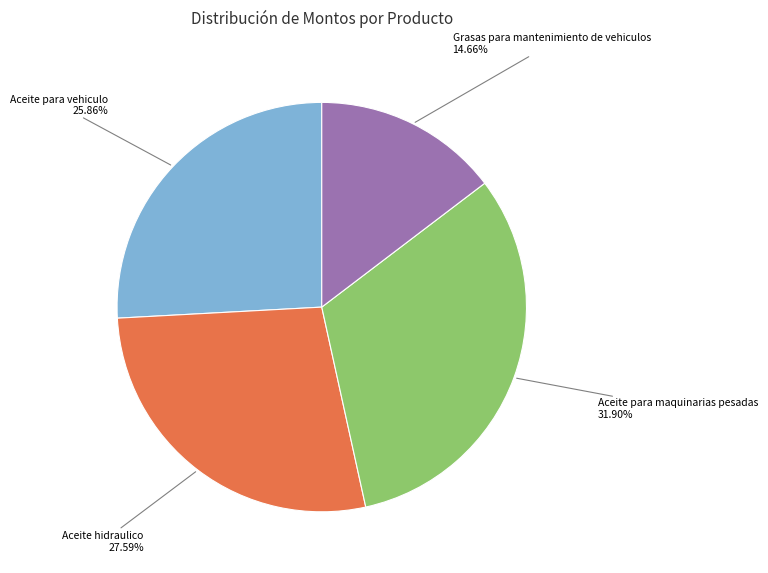

Is there a majority slice in this chart?

No